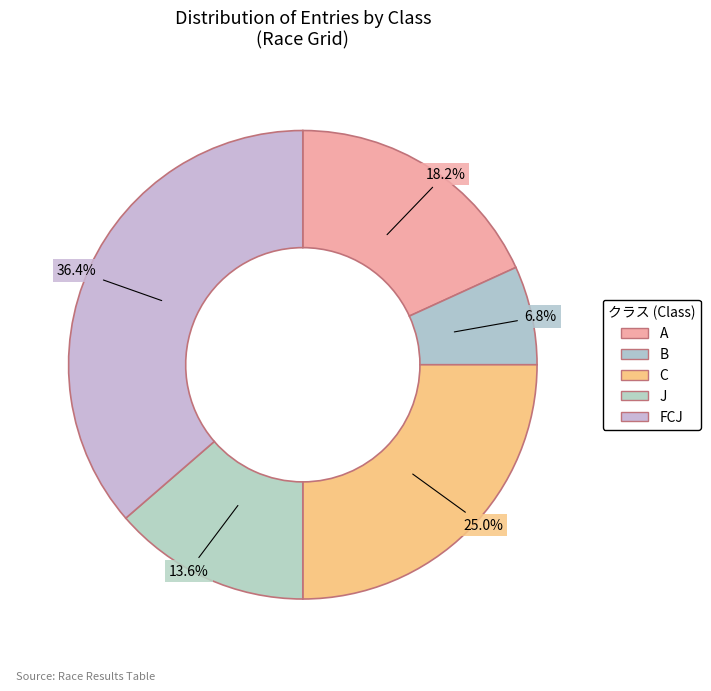

What is the largest slice in the pie chart?

FCJ